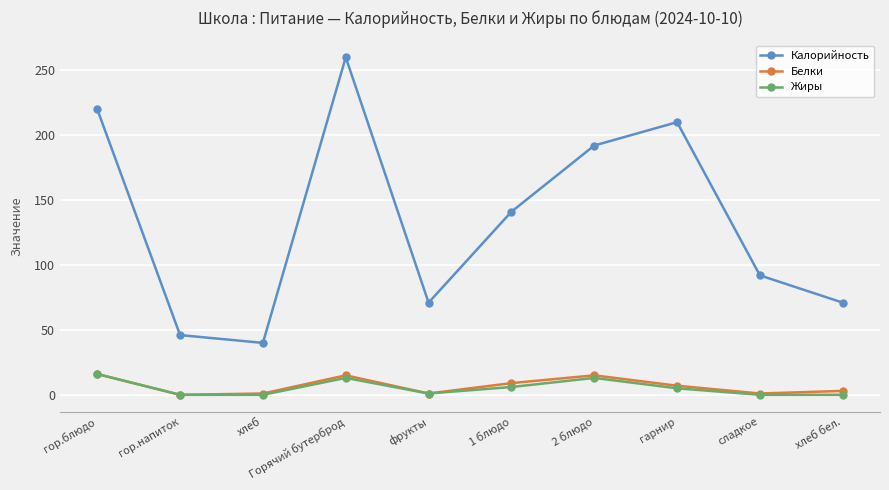

What is the highest value of the Белки series?

16